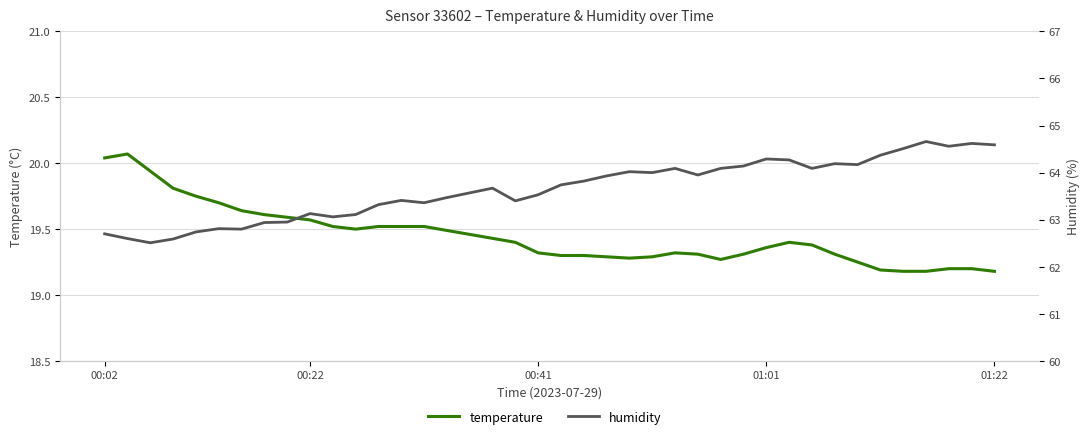

Is the value of humidity at 8 greater than the value of temperature at 13?

Yes